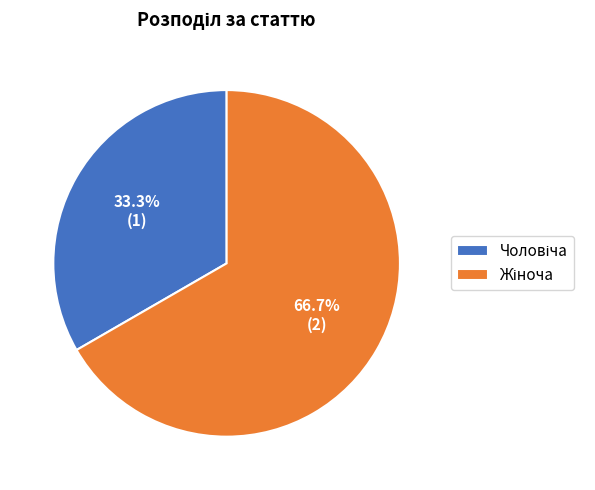

Does any single category account for the majority?

Yes